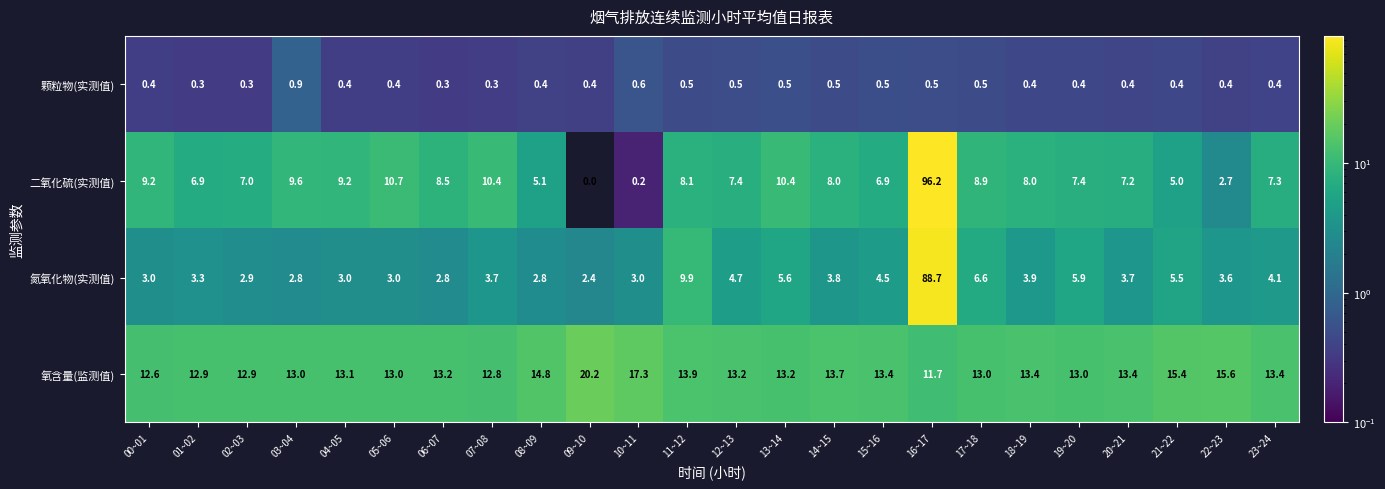

What is the sum of the 氮氧化物(实测值) values at 03~04 and 22~23?

6.4